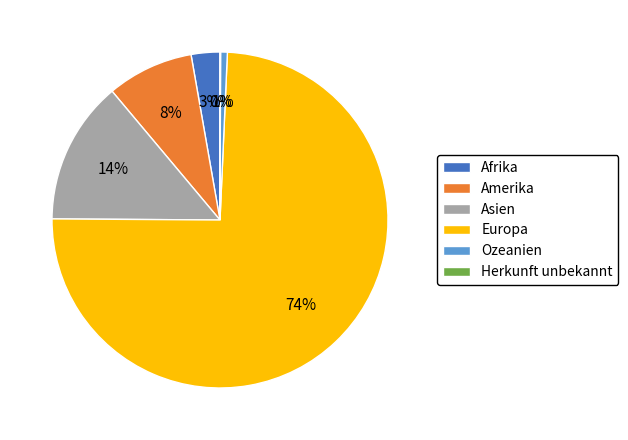

The Amerika slice represents 8% of the pie. True or false?

True